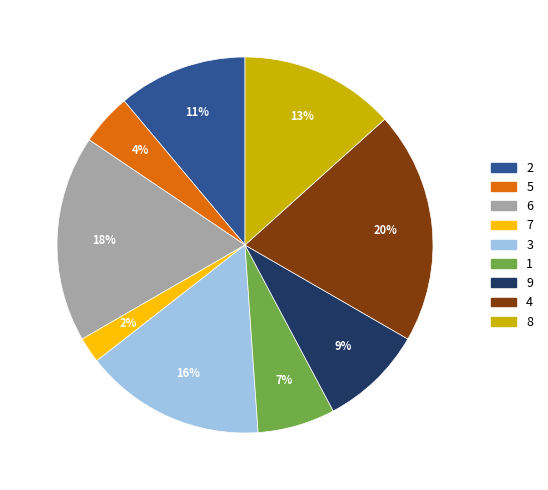

True or false: 9 accounts for 23% of the total.

False